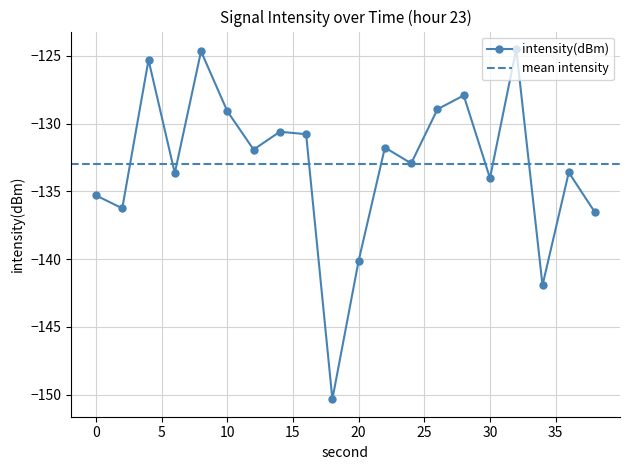

True or false: the data has more than 0 interior local peaks.

True